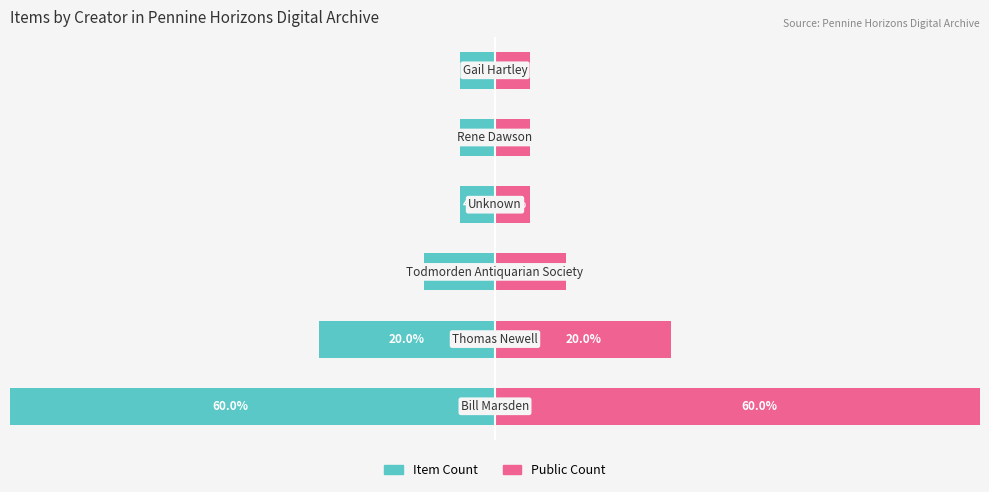

Are the bars grouped side by side (vs. stacked)?

Yes